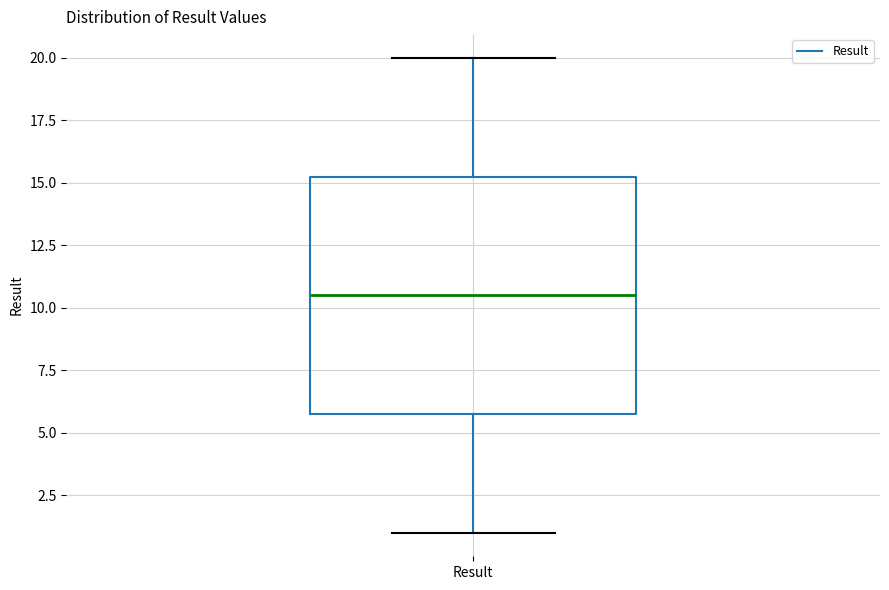

Read this box plot against the y-axis: the position of the median line, the range covered by the box, and the ends of both whiskers. The values are not printed on the chart, so give them approximately, as read against the axis.

median 10.5, box 6.0 to 15.5, whiskers 1.0 to 20.0